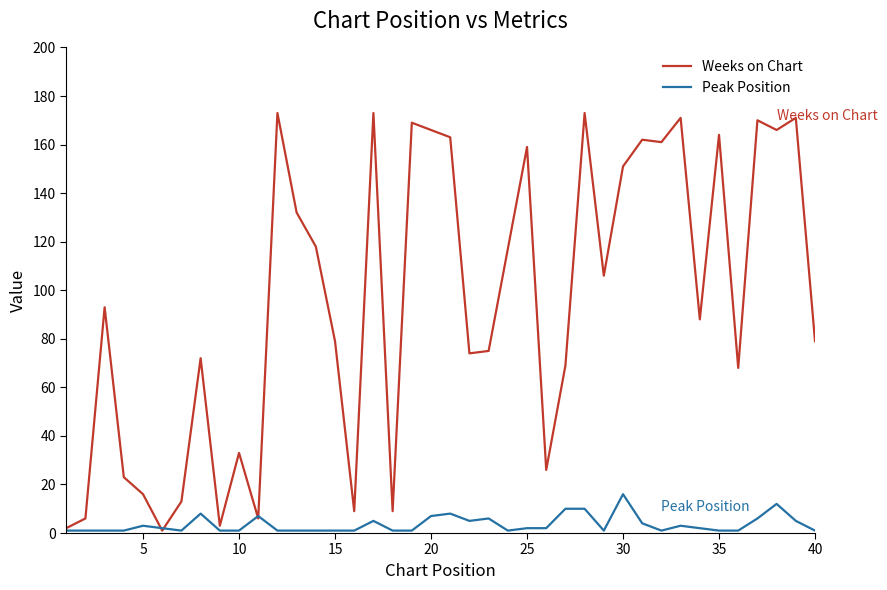

Rank the series by their maximum value, from lowest to highest.

Peak Position, Weeks on Chart